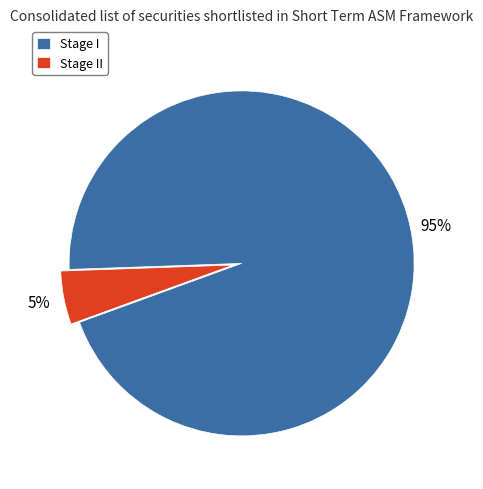

How many slices are in this pie chart?

2